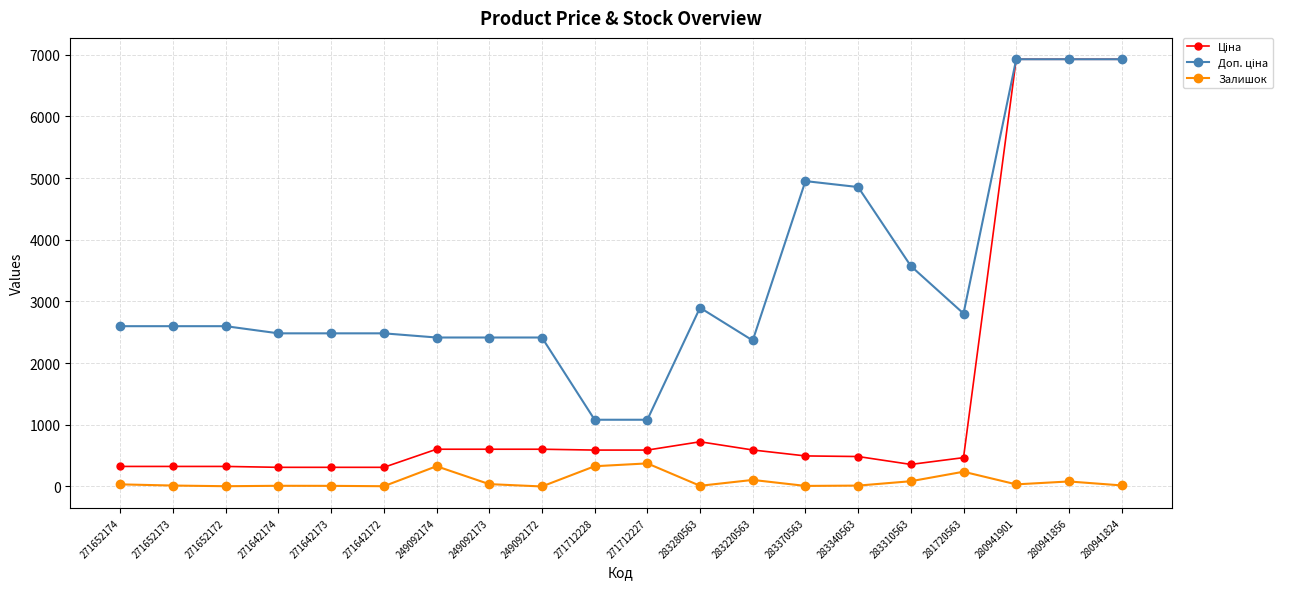

At how many categories does at least one series exceed 1469?

18